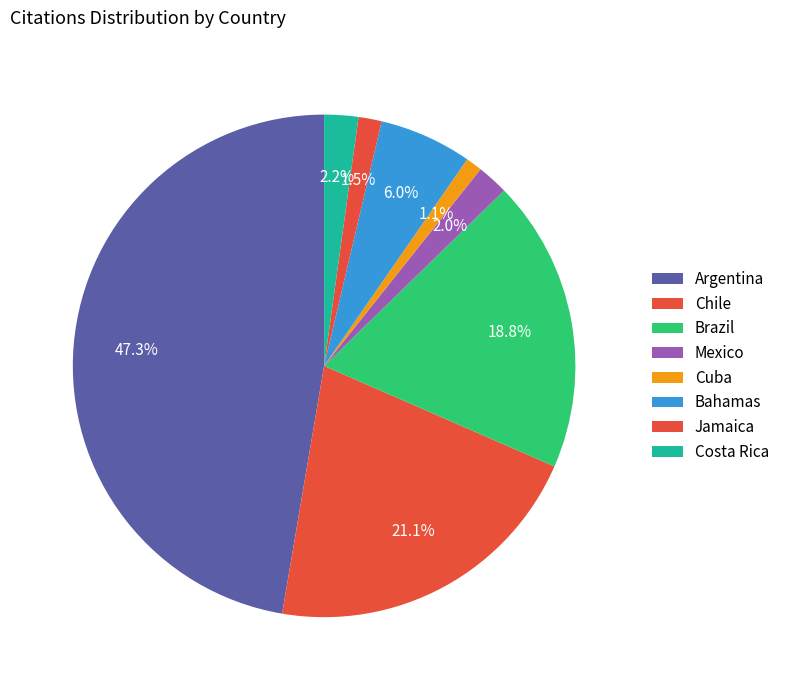

How many segments does this pie chart have?

8